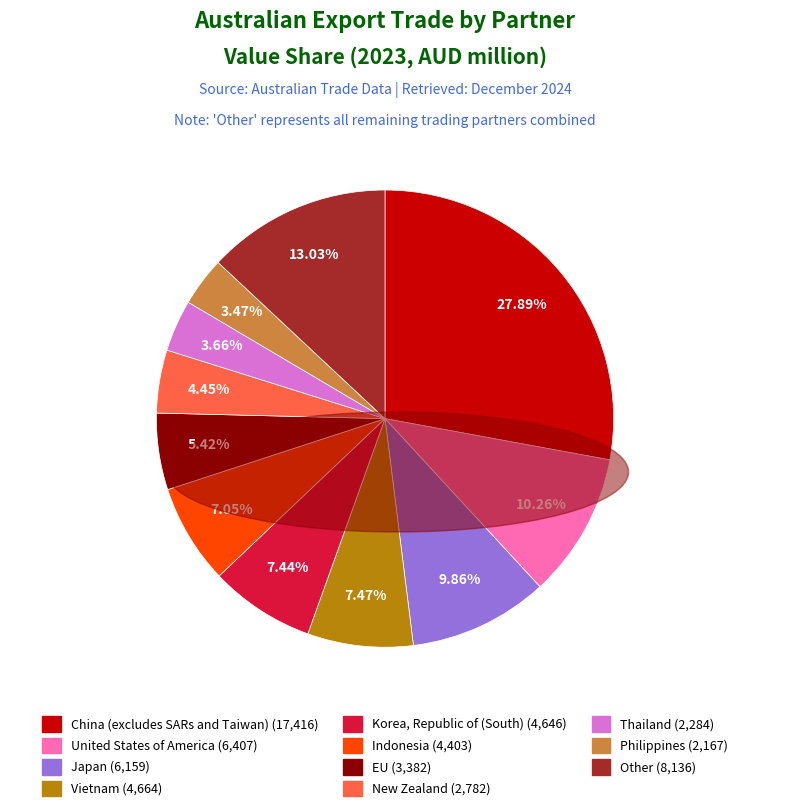

How many slices are in this pie chart?

11